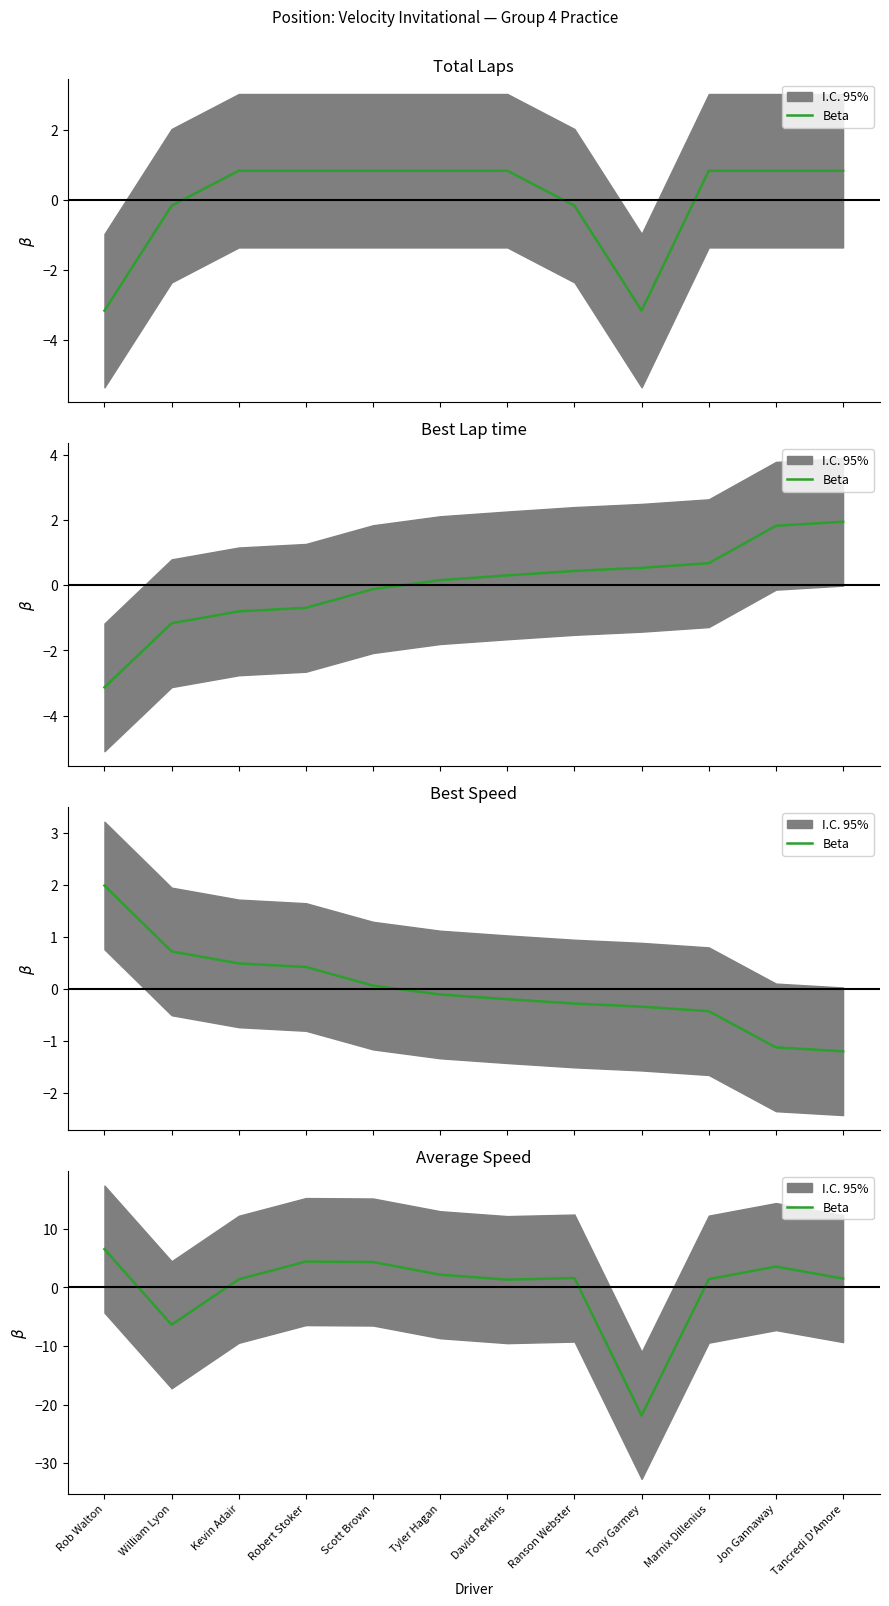

What is the difference between the maximum and second lowest values?

12.9